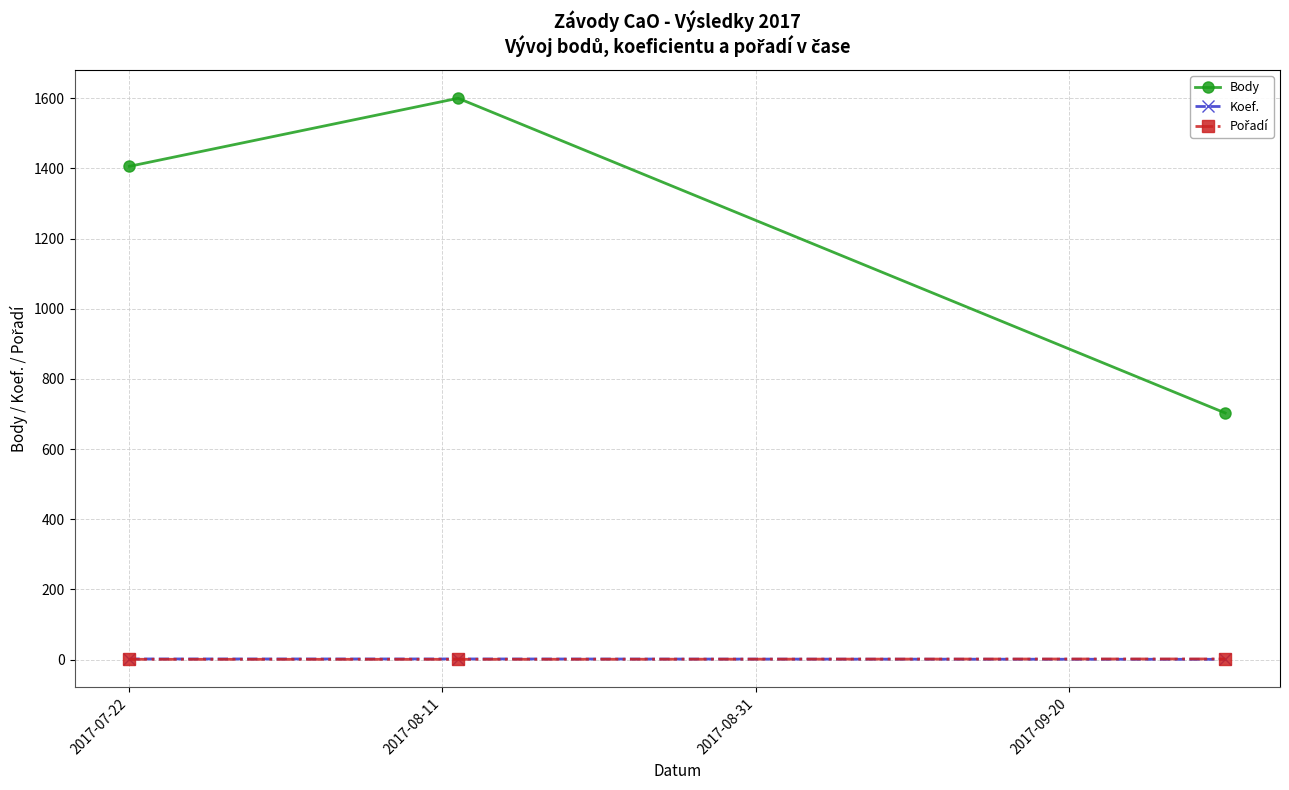

Does the chart display data point markers on the line(s)?

Yes